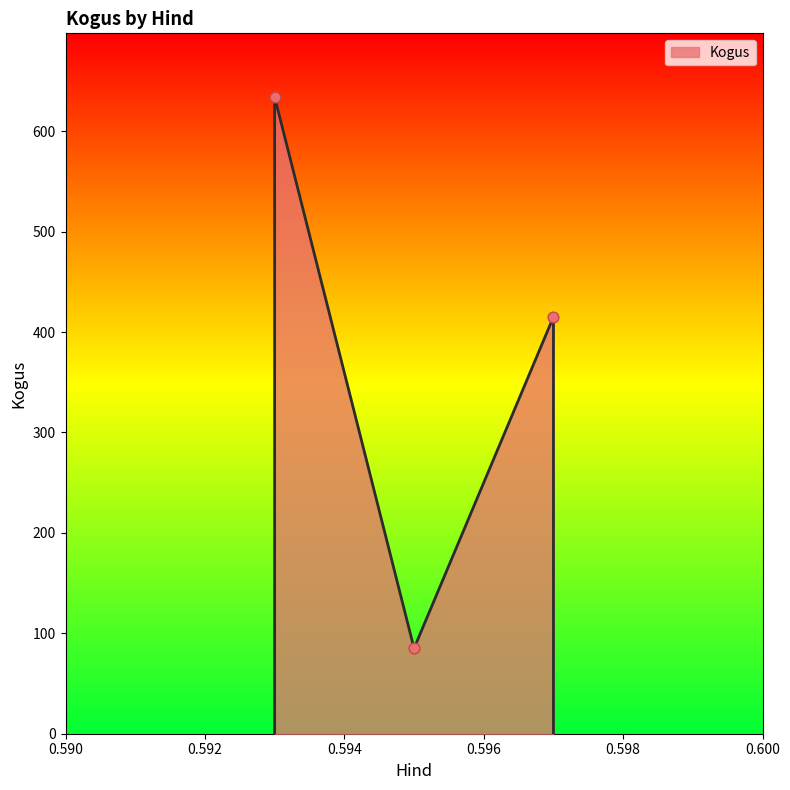

Between 12:09:42 (85) and 10:00:02 (415), which is larger?

10:00:02 (415)